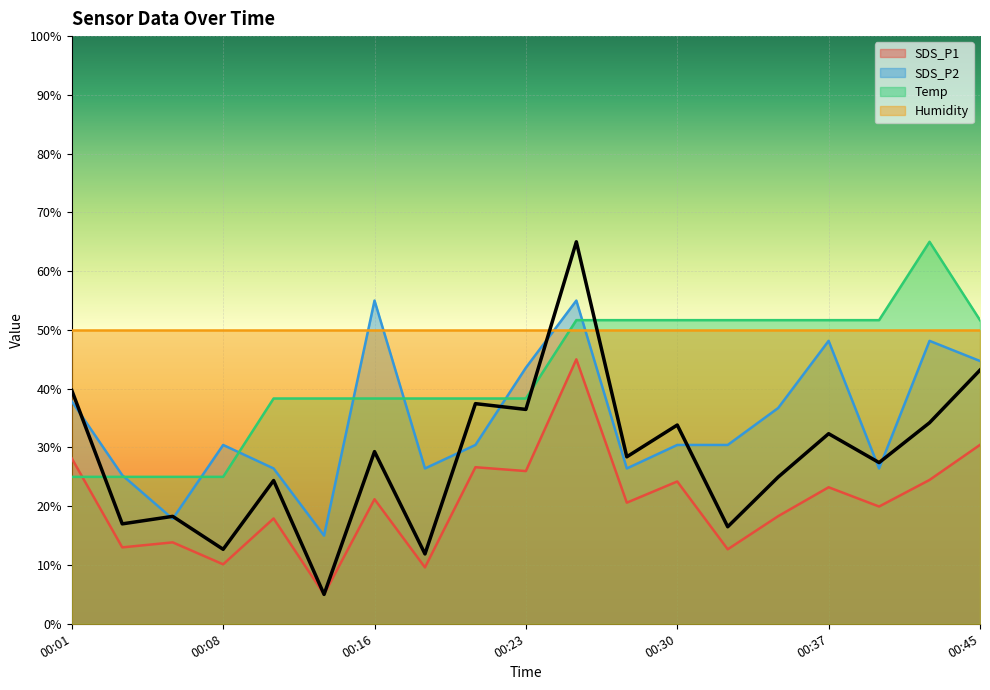

What is the value of the SDS_P2 point at the 5th from the left?

26.4